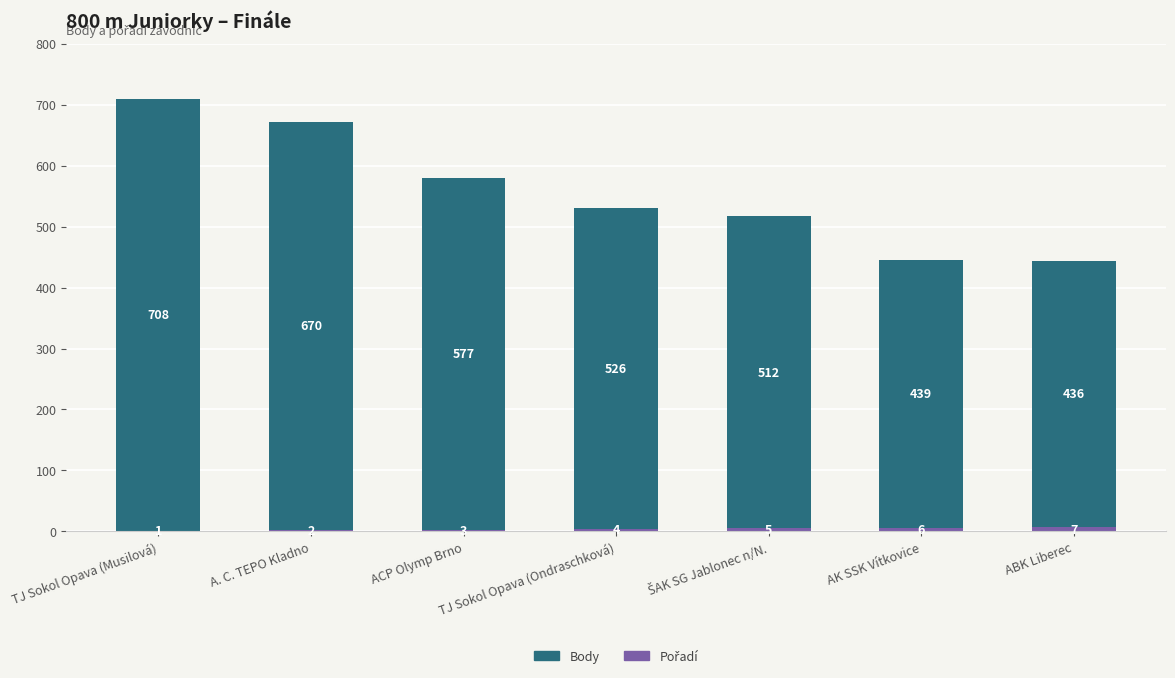

What is the total value across all series at TJ Sokol Opava (Ondraschková)?

530